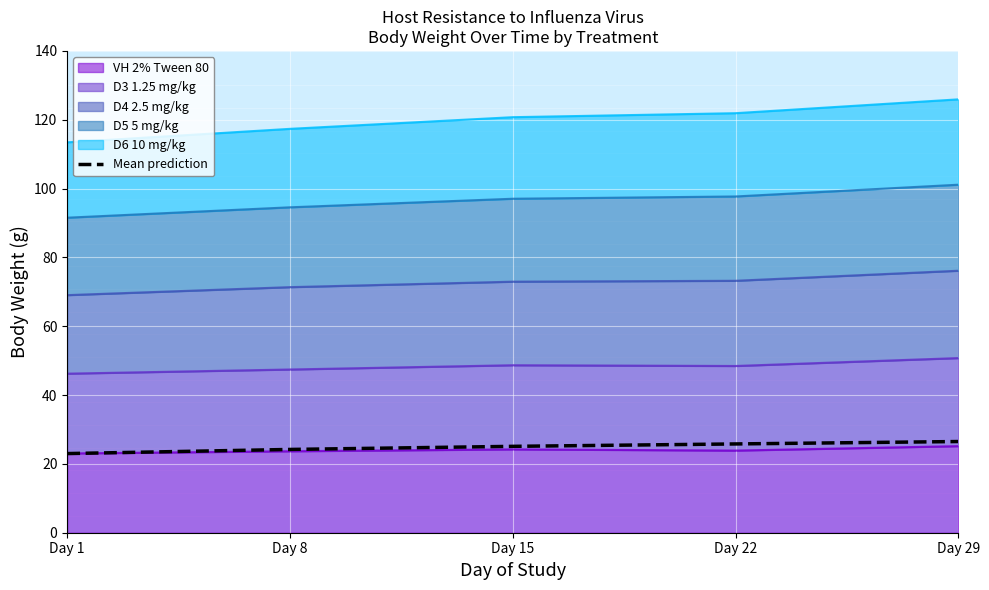

What is the sum of the values at Day 1 and Day 29?

49.5